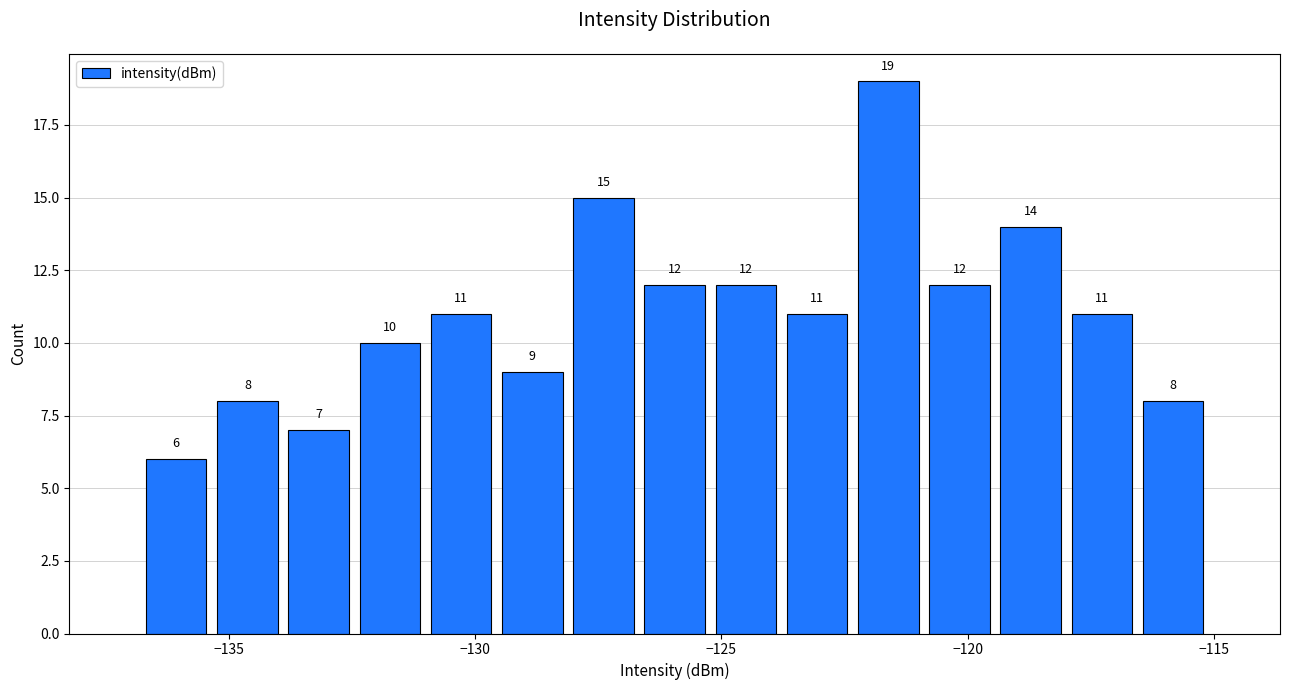

Read against the x-axis, roughly where is the centre of the tallest bar?

-121.5